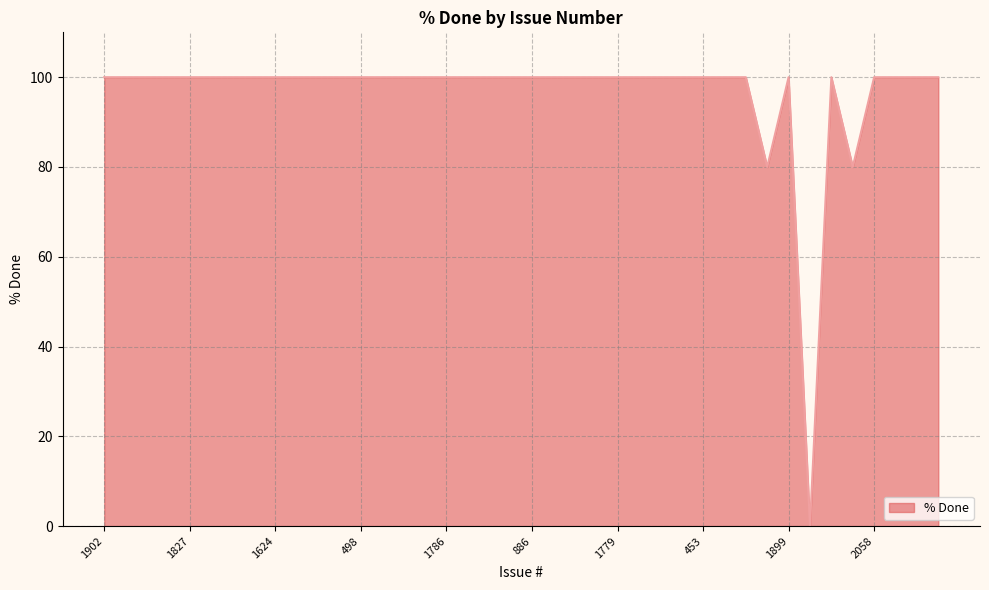

What is the difference between the maximum and minimum values?

100